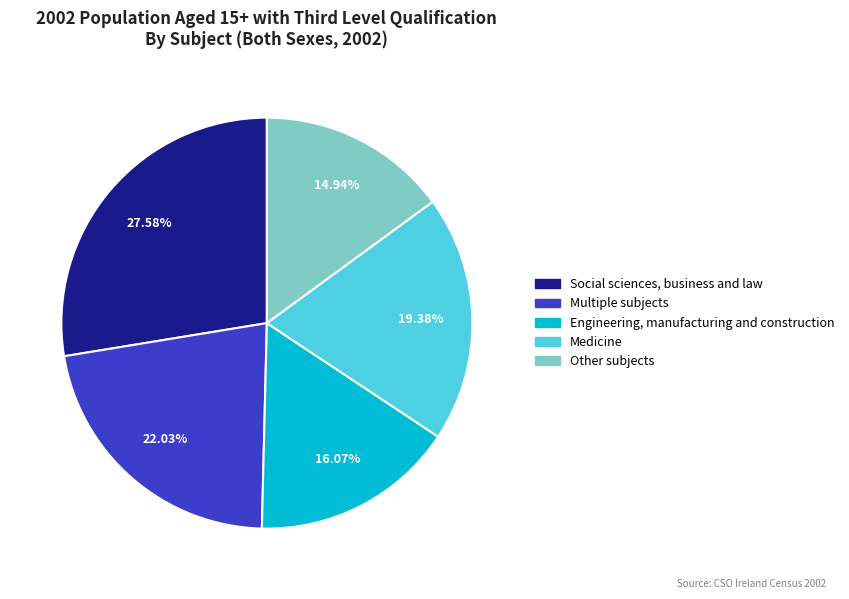

True or false: Medicine accounts for 34% of the total.

False